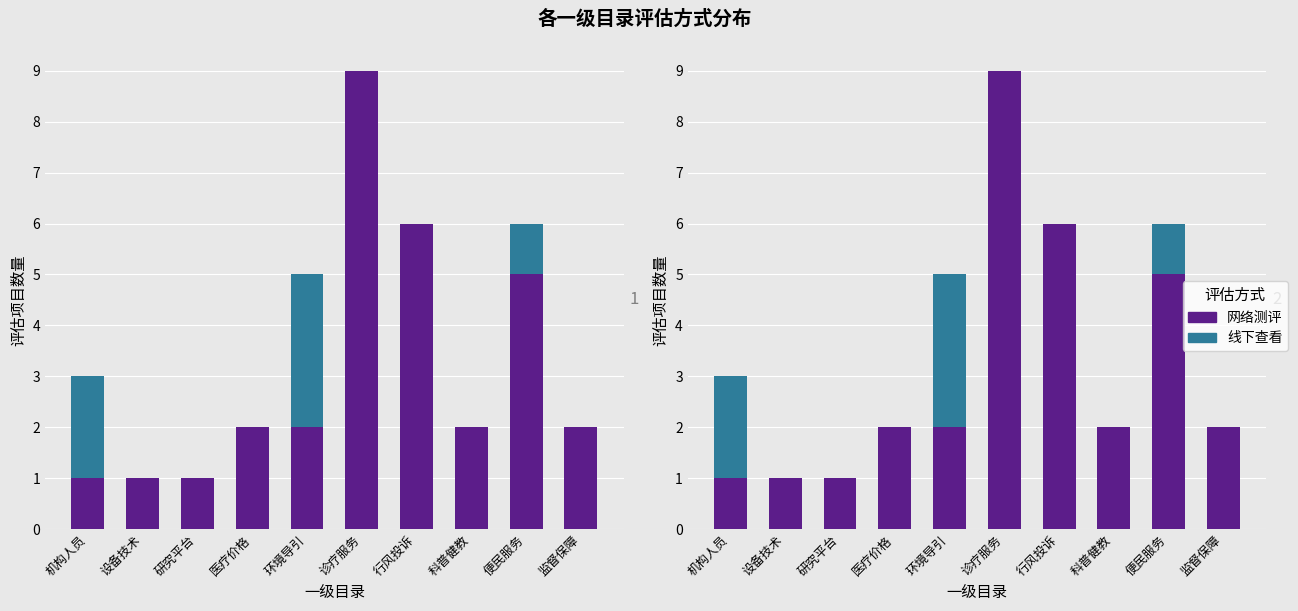

What is the label of the 3rd bar from the right?

科普健教